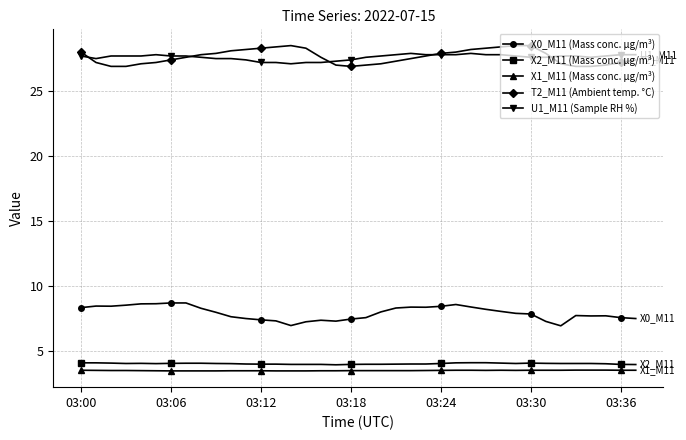

At how many categories does at least one series exceed 17?

38